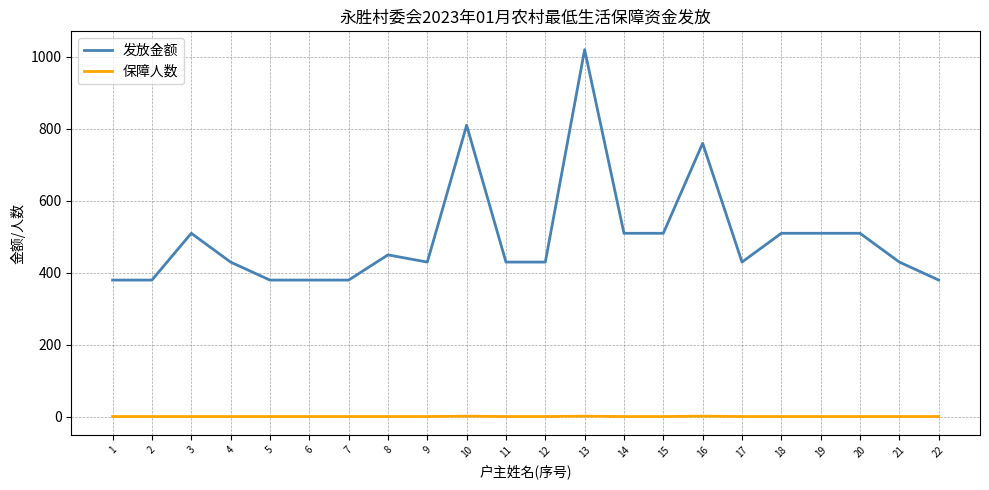

The 发放金额 series shows 380 at 6. True or false?

True